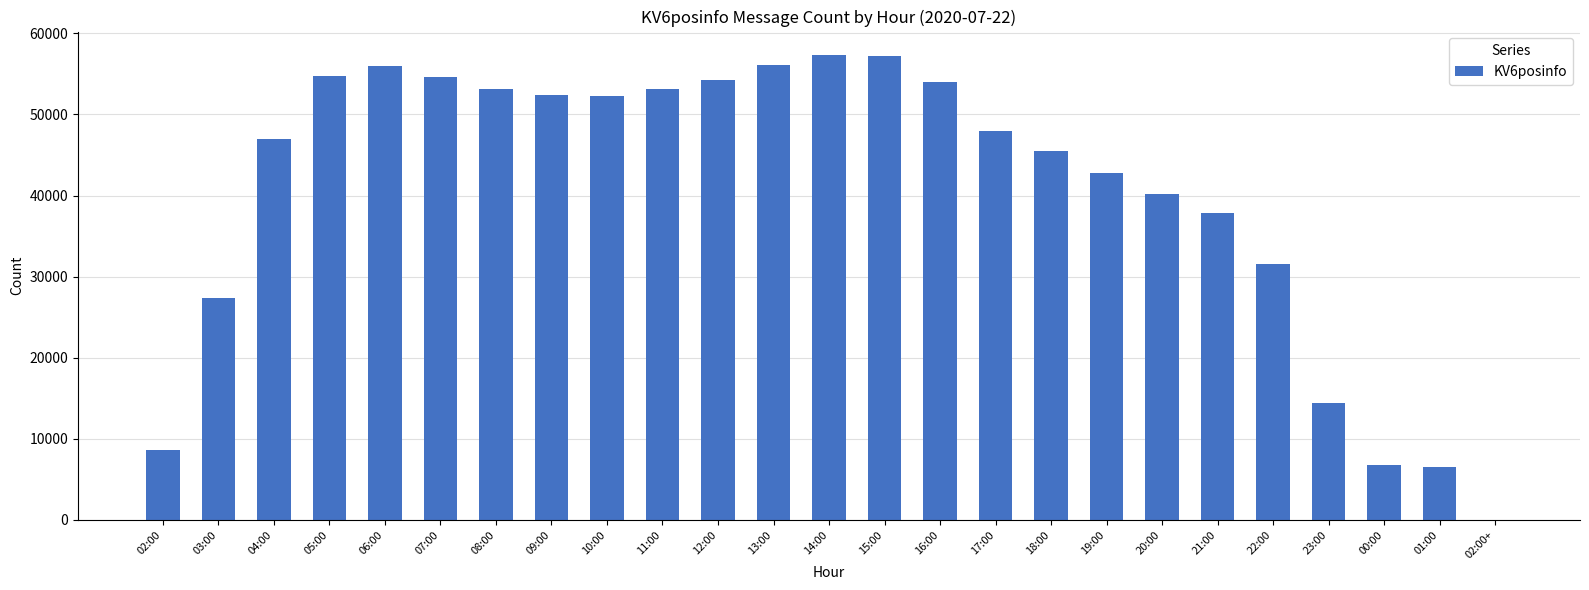

What is the approximate value at 03:00?

27303